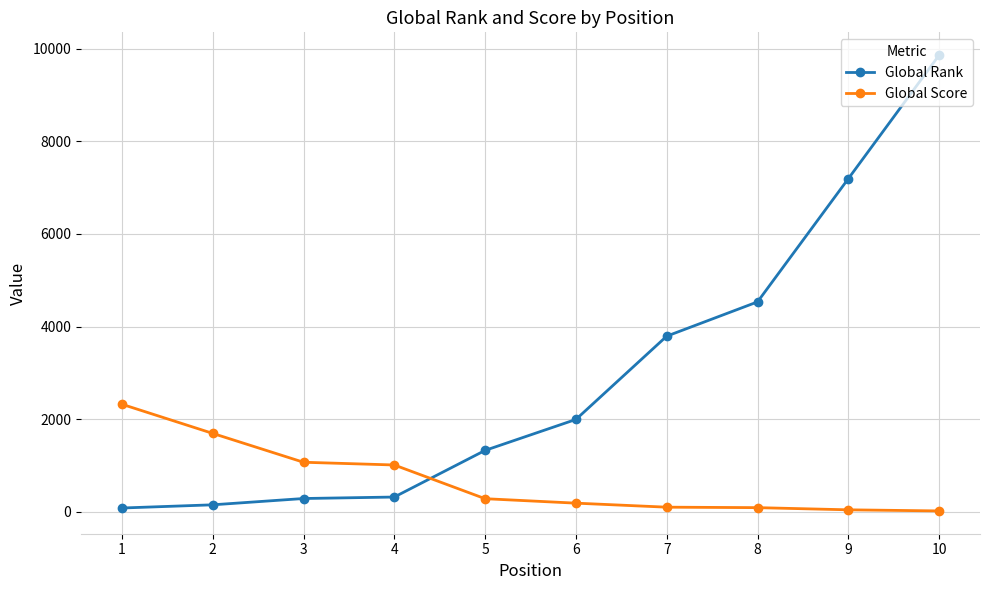

The value of Global Rank at 9 is 9492. True or false?

False